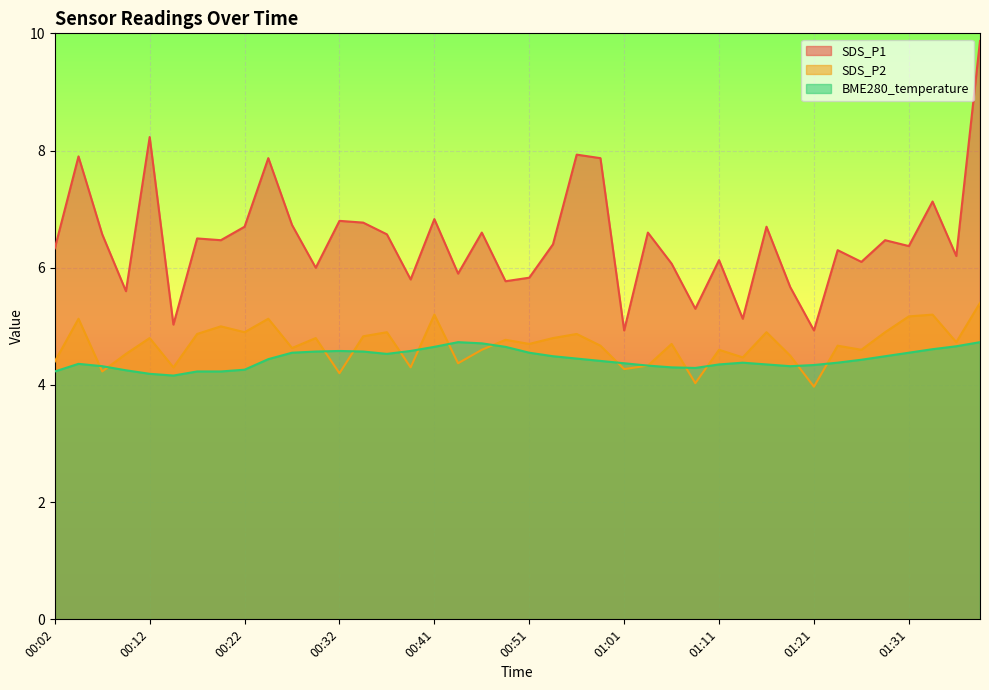

The value of BME280_temperature at 00:14 is 4.2. True or false?

True